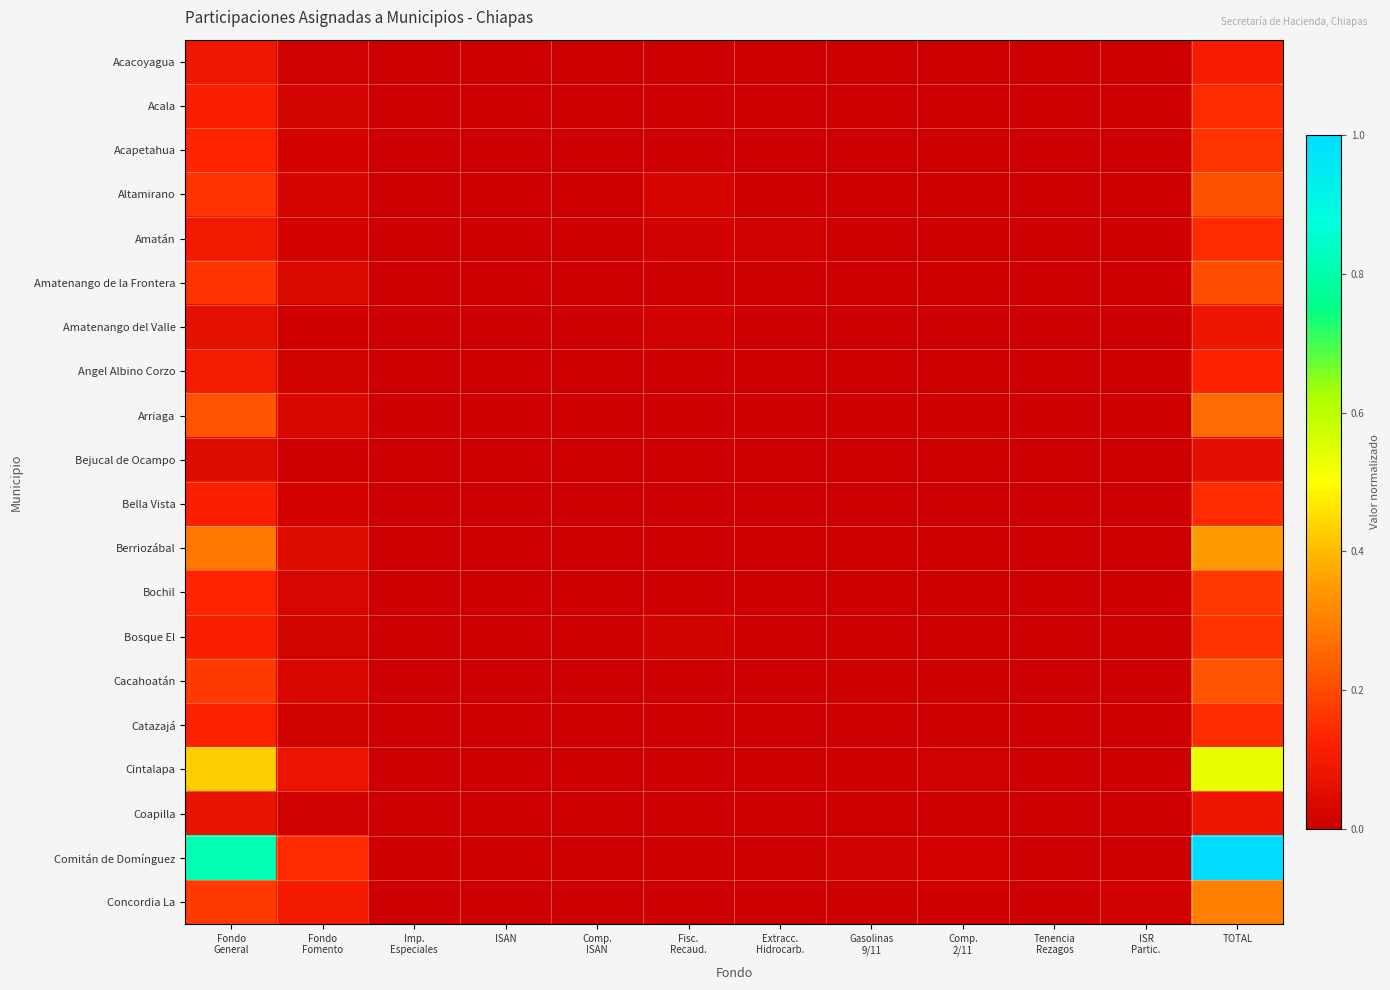

At how many categories does at least one series exceed 0?

11